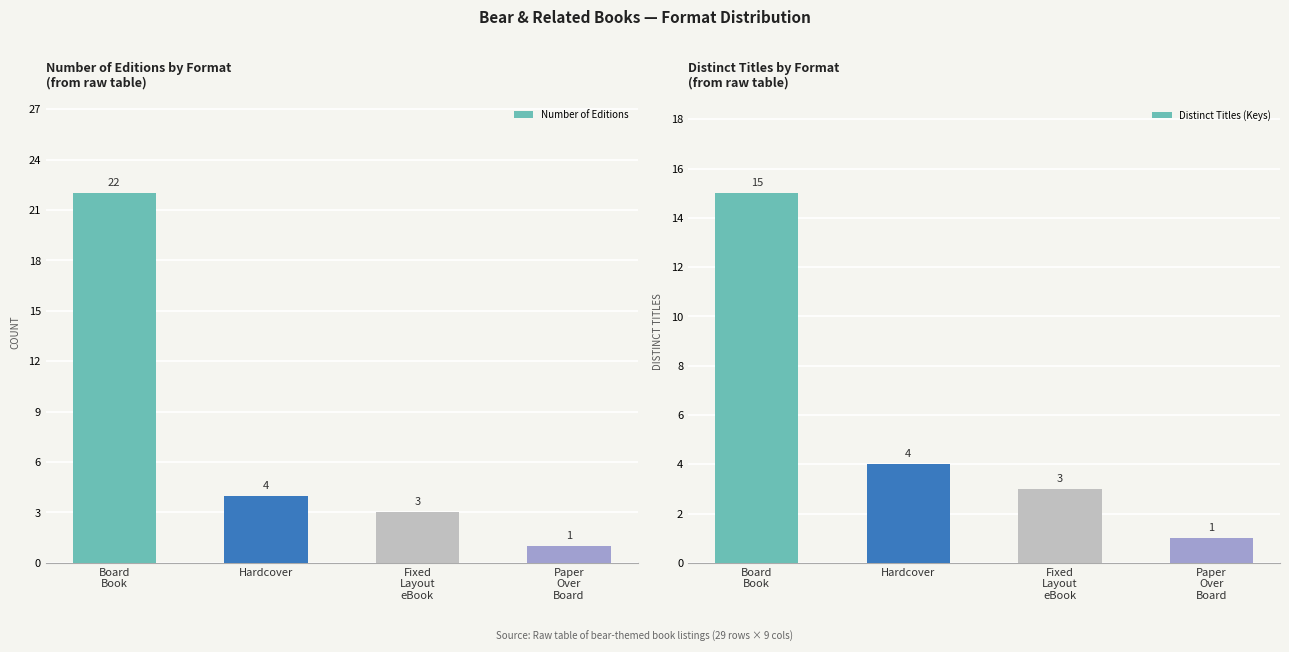

How many groups of bars are there?

4